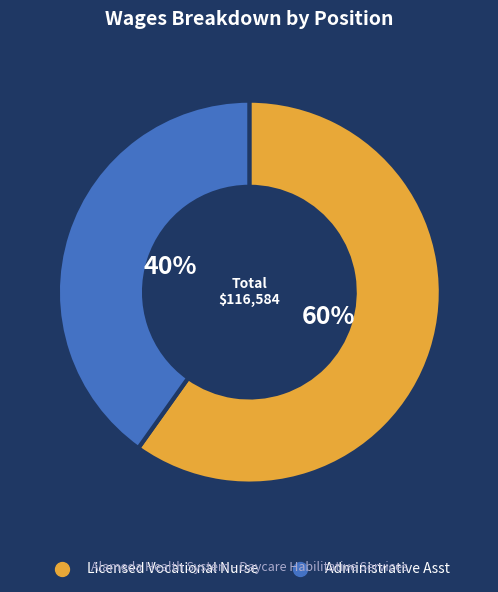

Is the sum of Licensed Vocational Nurse and Administrative Asst greater than half?

Yes